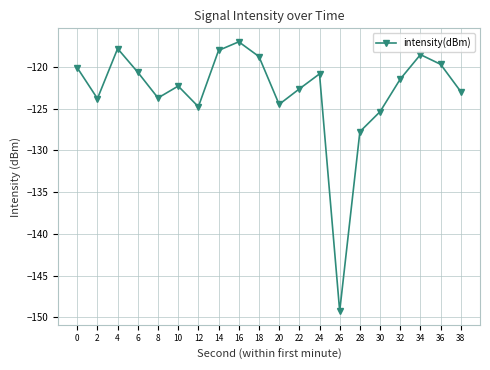

True or false: the data shows -167.6 at 12.

False